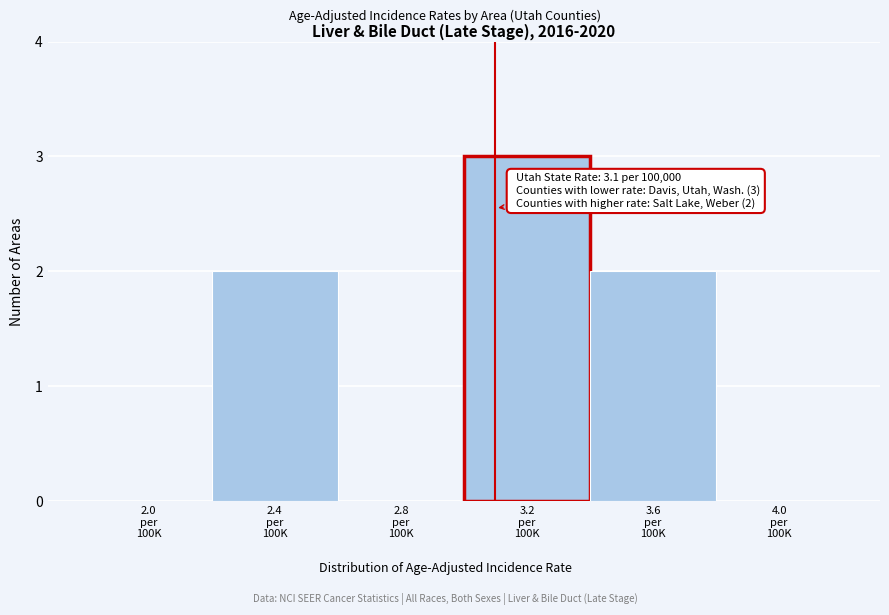

What is the maximum value shown in the chart?

3